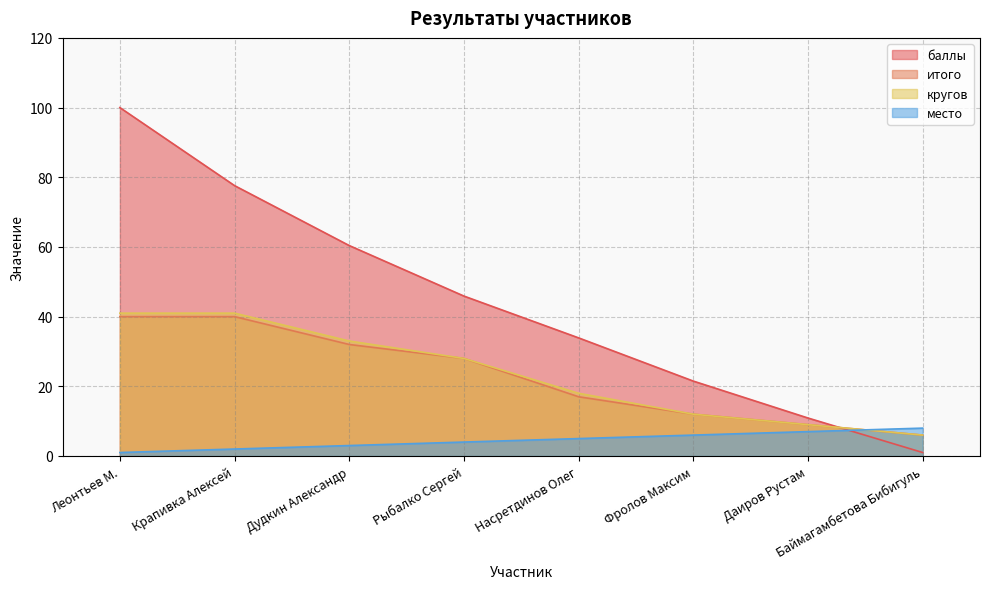

Count the number of data series in this chart.

4